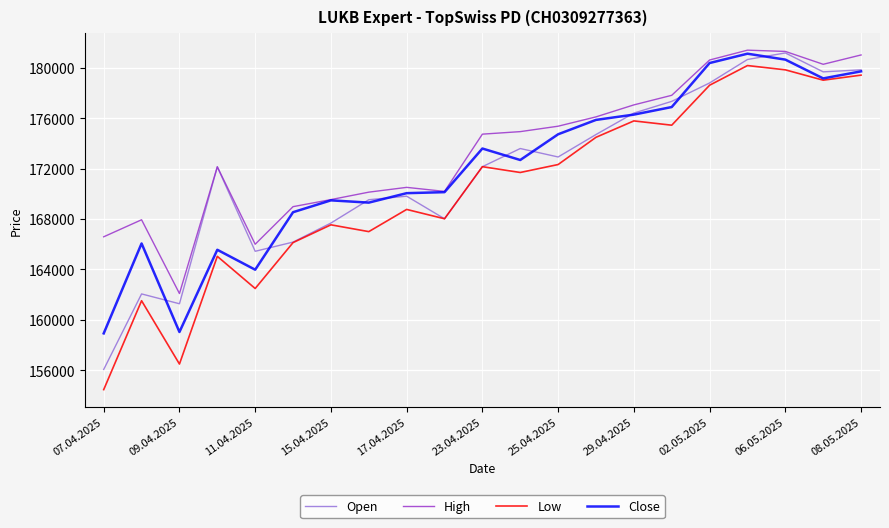

What is the lowest value of the Low series?

154470